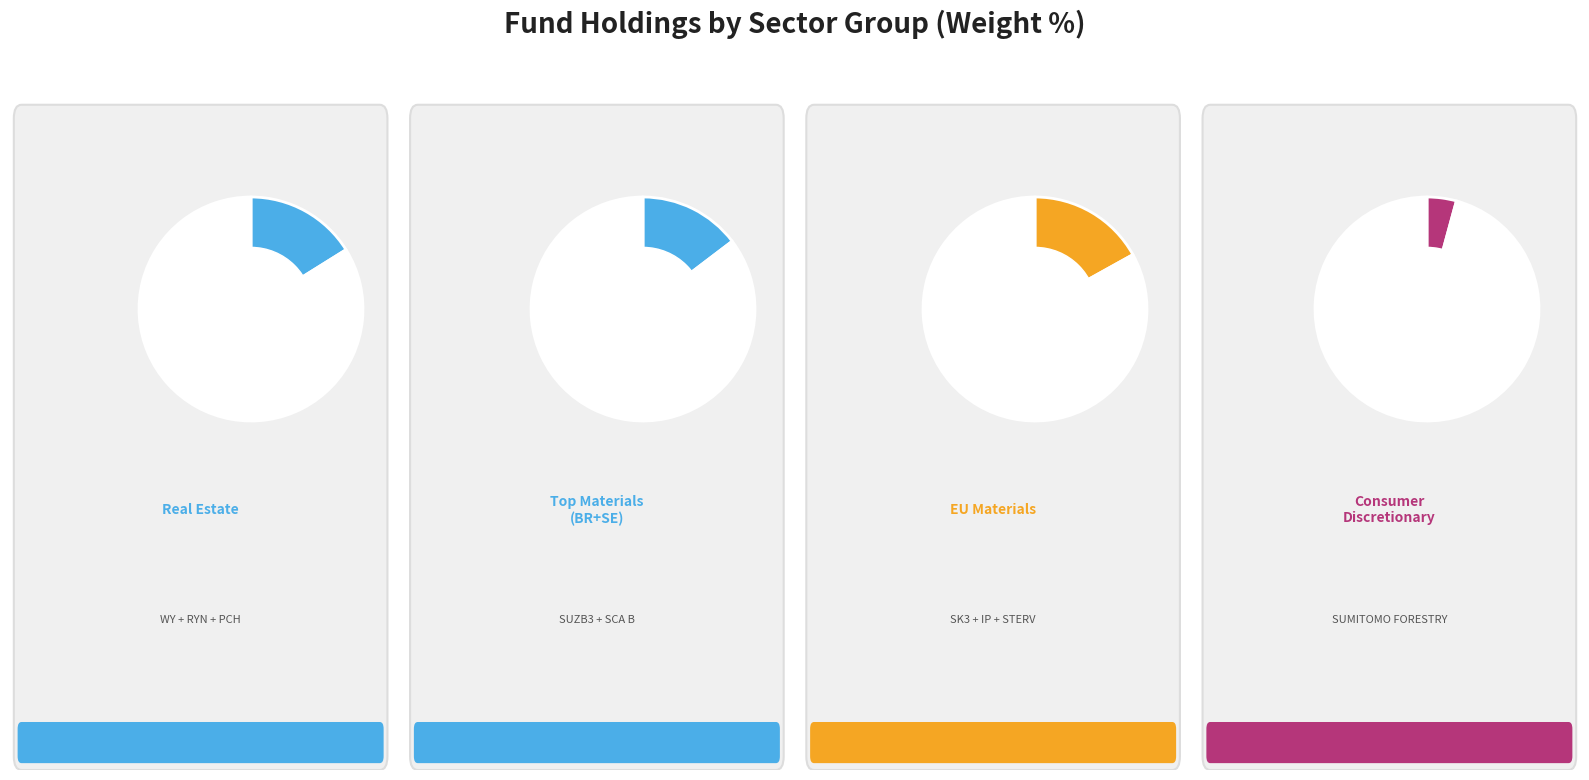

Is it true that UPM-KYMMENE is 1% of the pie?

False